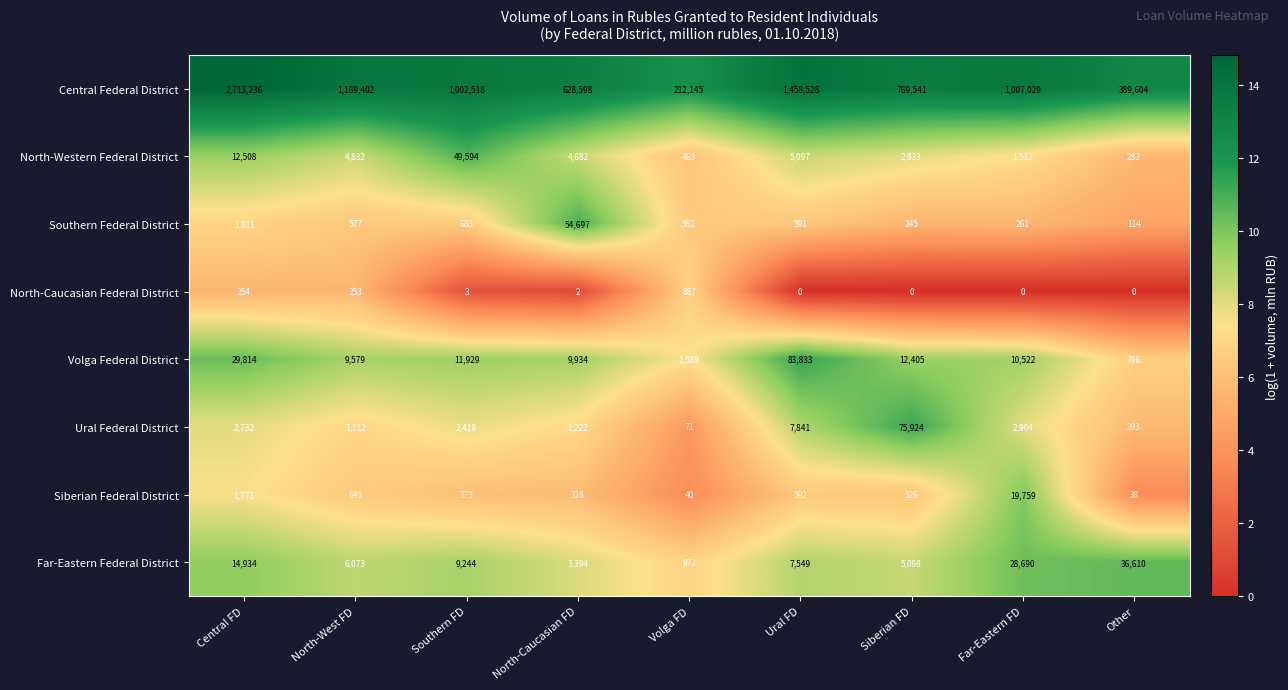

Which series has the widest spread of values?

Central Federal District